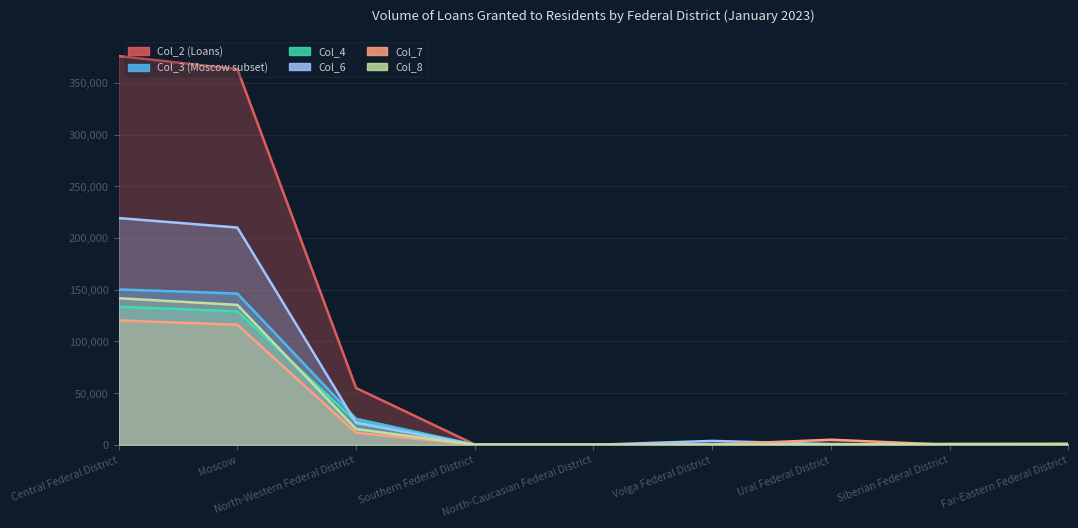

Reading right to left, transcribe all the data shown in this chart.

Col_2 (Loans): 782	15	282	318	0	375	54996	363488	376144
Col_3 (Moscow subset): 630	2	112	178	0	199	25190	146371	150364
Col_4: 128	1	187	98	0	94	22529	129170	133675
Col_6: 66	15	657	3813	0	139	21208	210219	219418
Col_7: 185	18	4968	205	0	93	11711	116223	120396
Col_8: 989	908	324	234	0	69	15315	135396	141860